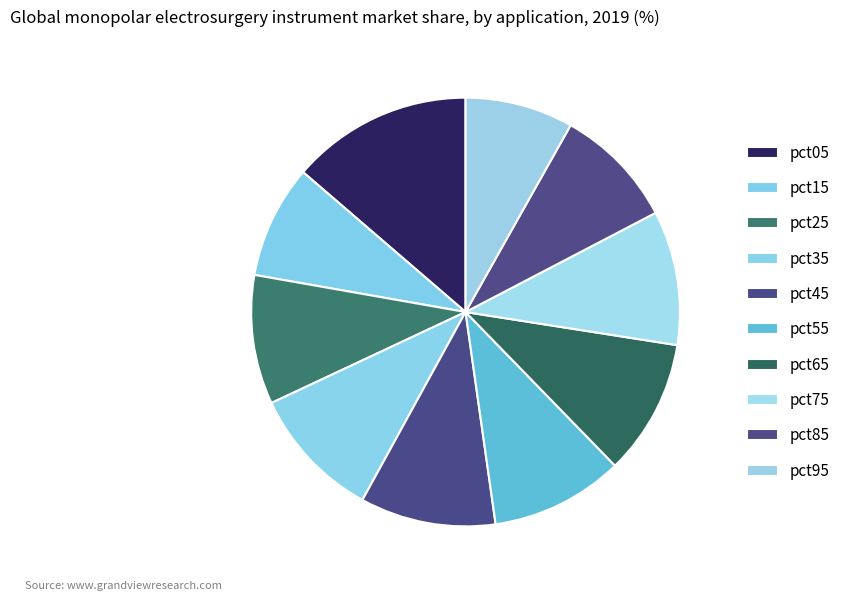

What percentage do pct05 and pct15 together represent?

22.2%